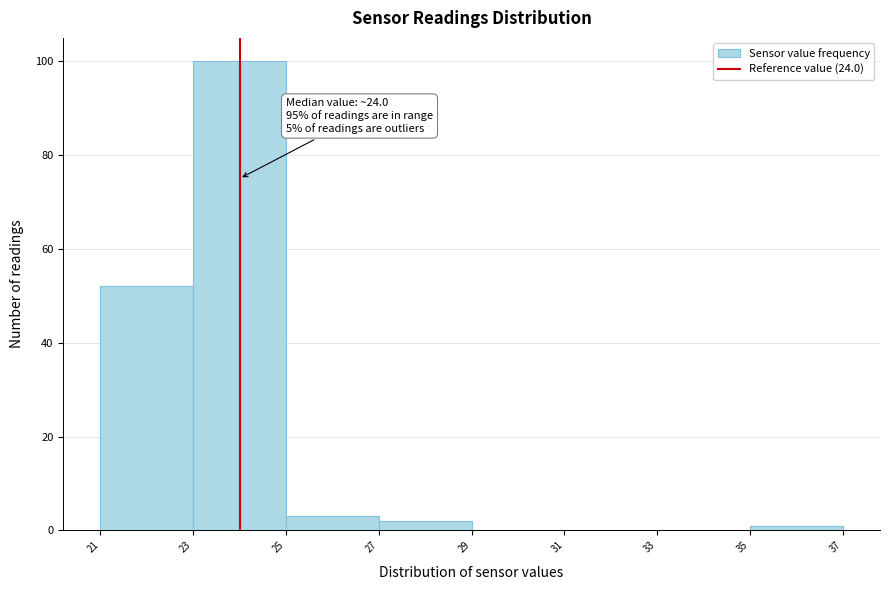

Which range on the x-axis has the tallest bar?

23 to 25